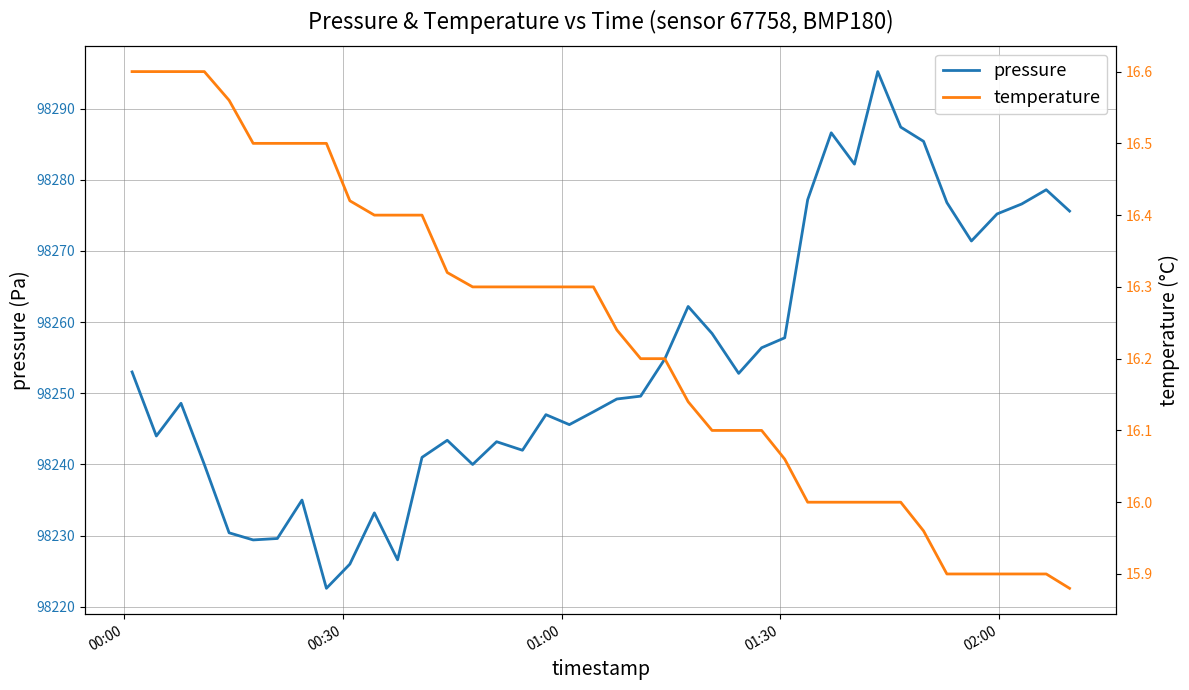

What is the highest value of the pressure series?

98295.2